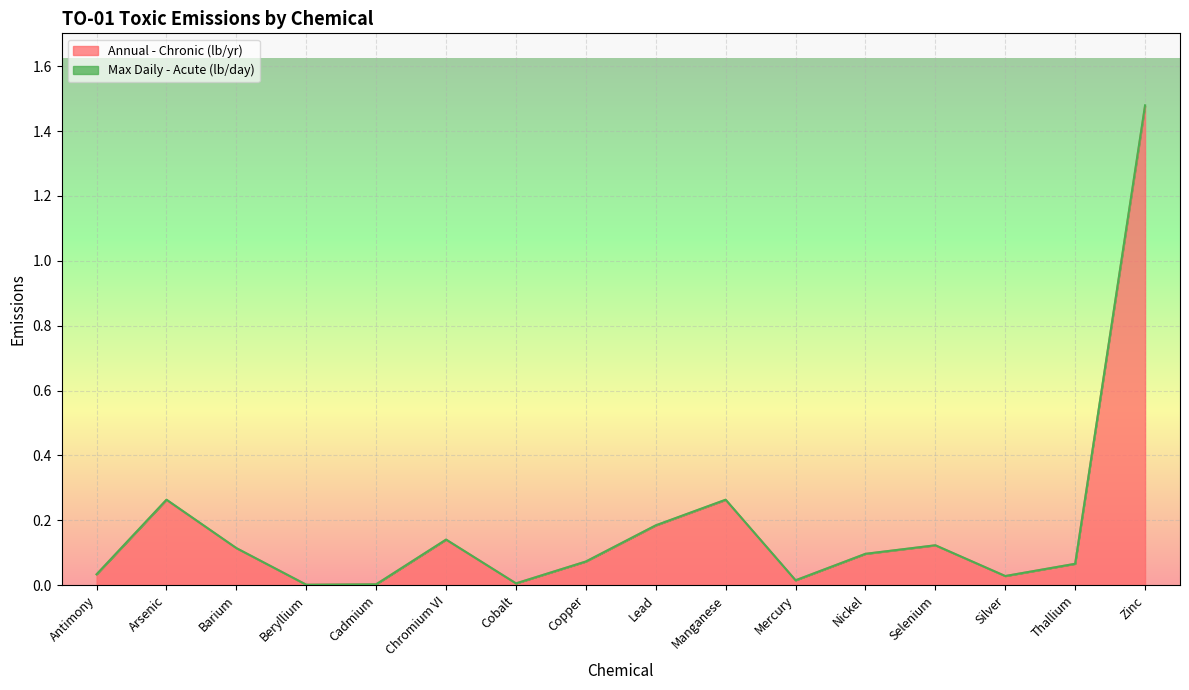

List the series in order of their overall mean, lowest first.

Annual - Chronic (lb/yr), Max Daily - Acute (lb/day)